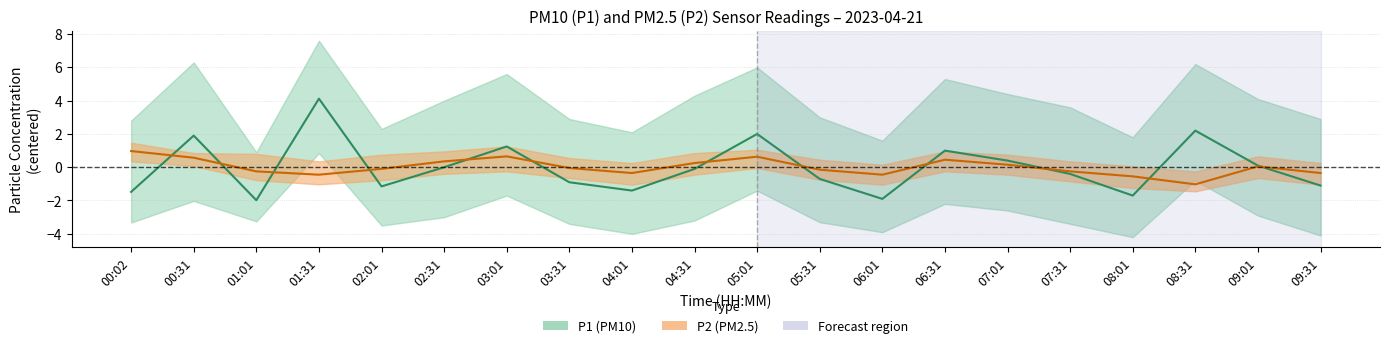

How many lines are shown in the chart?

2